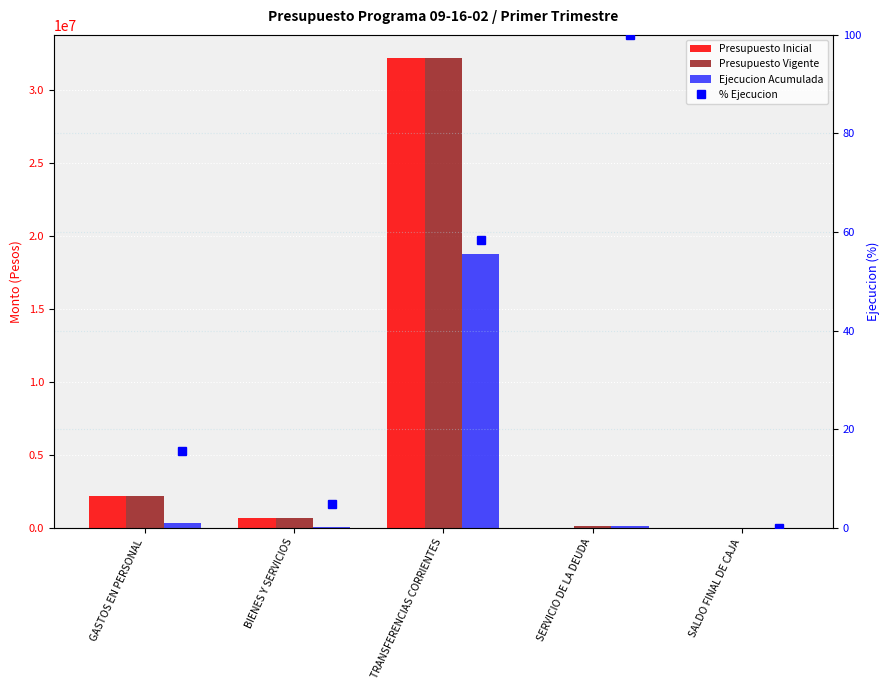

At which label is Presupuesto Vigente closest to 16090618?

GASTOS EN PERSONAL